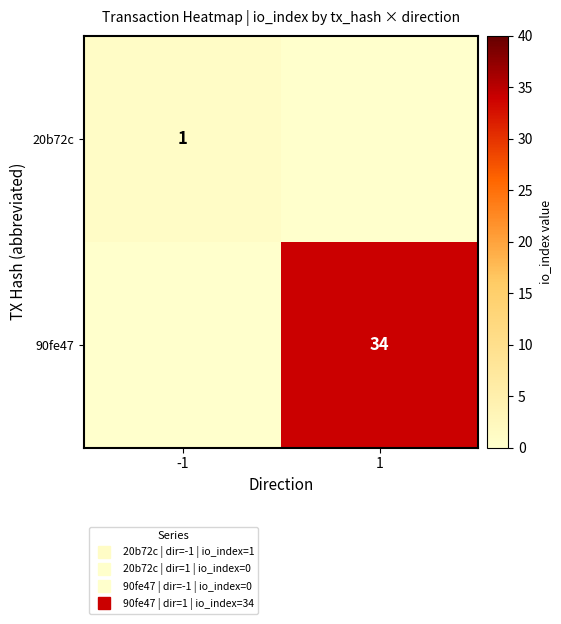

Is it true that 20b72c equals 1 at -1?

True